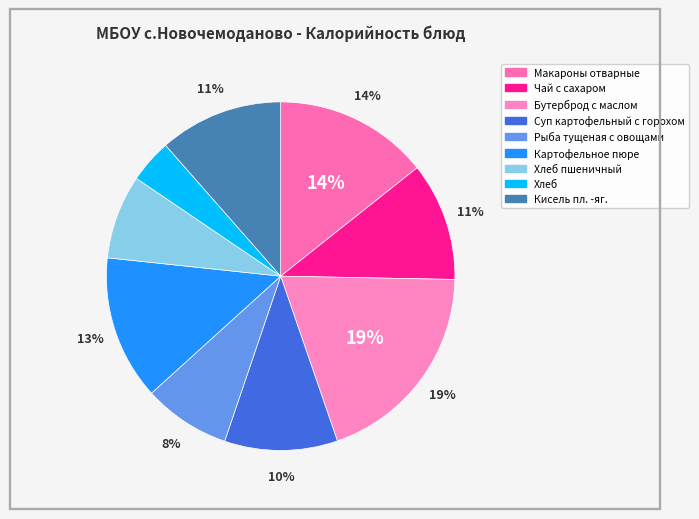

Does any single category account for the majority?

No